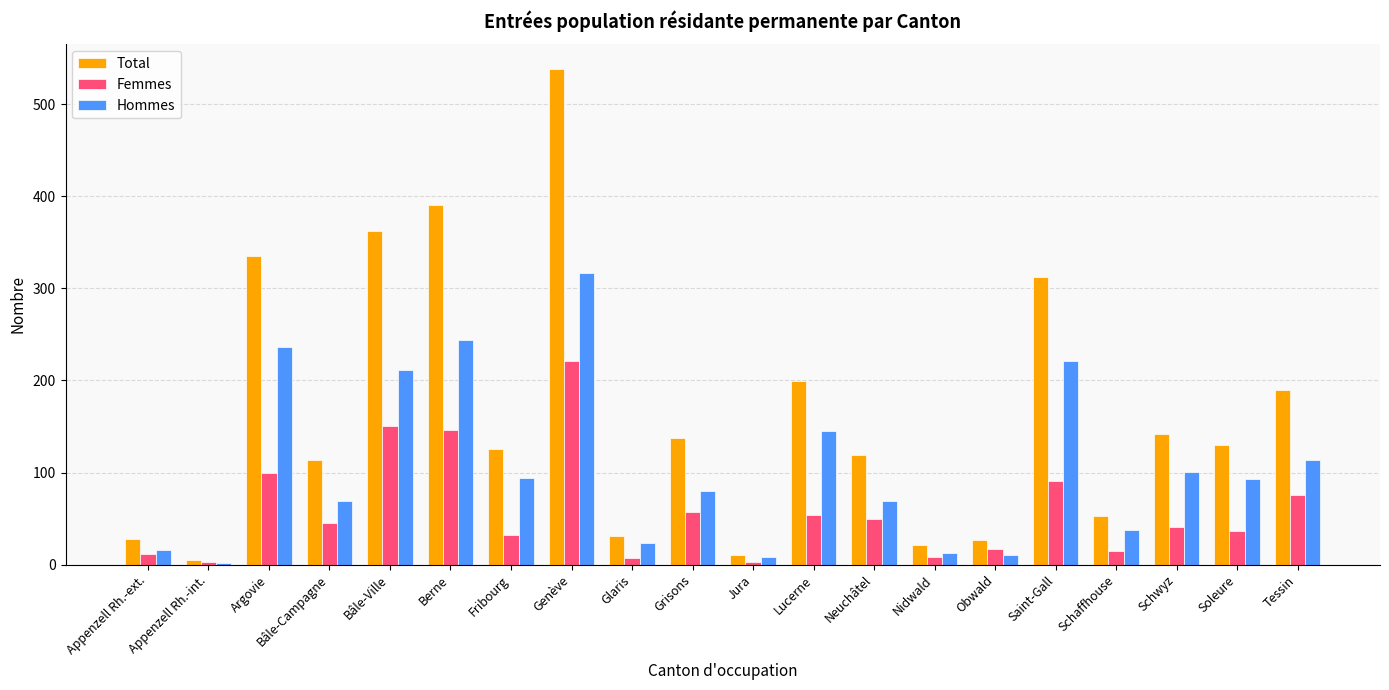

List the series in order of their peak value, lowest first.

Femmes, Hommes, Total